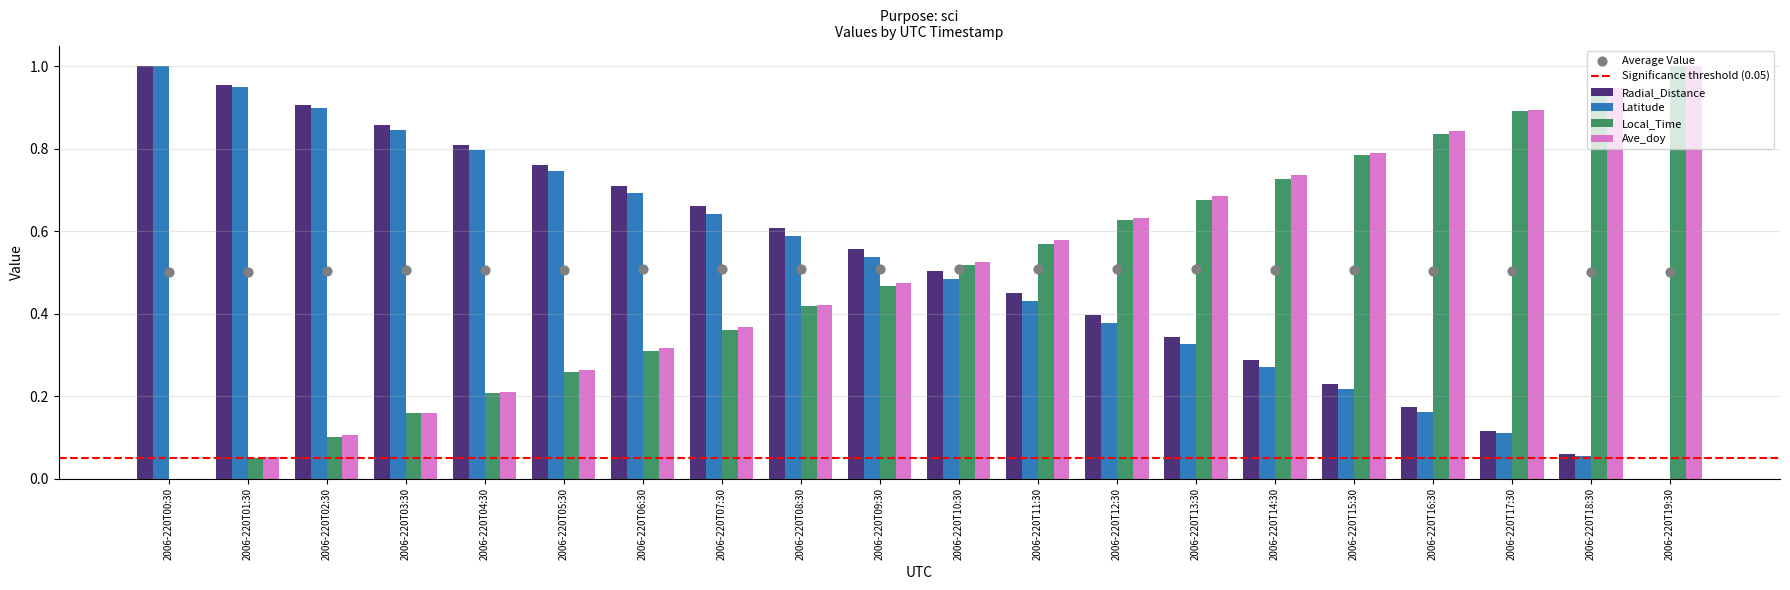

At which category is the sum across all series the highest?

2006-220T08:30